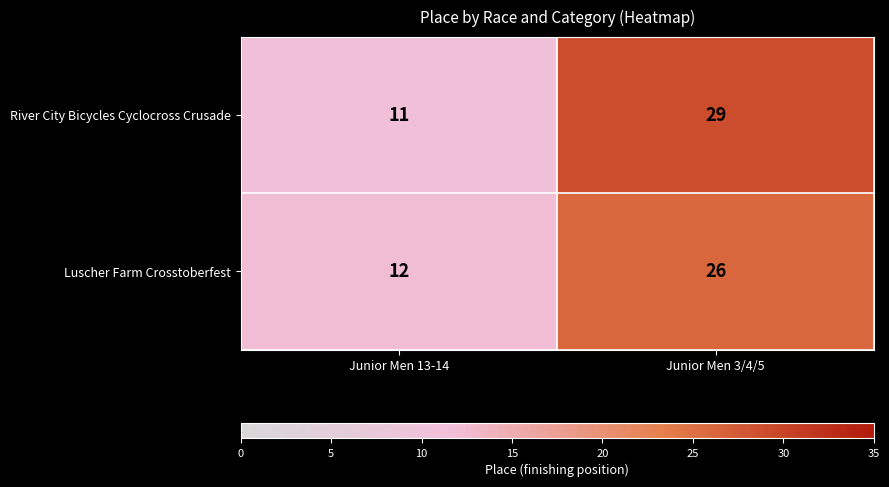

What is the average value of the River City Bicycles Cyclocross Crusade series?

20